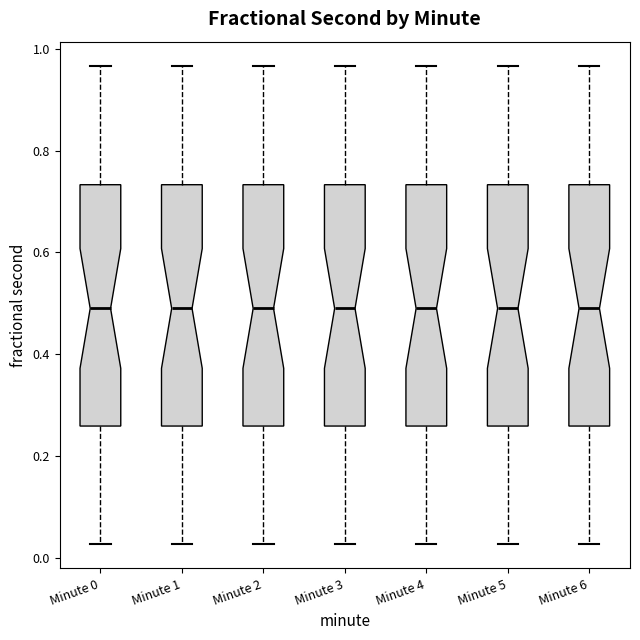

Where does the lower whisker of the box for Minute 6 end on the y-axis? The values are not printed on the chart, so give them approximately, as read against the axis.

0.02